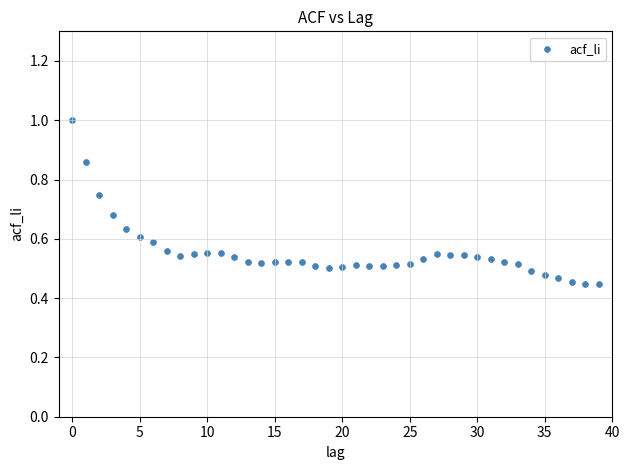

How many points are shown in the scatter plot?

40